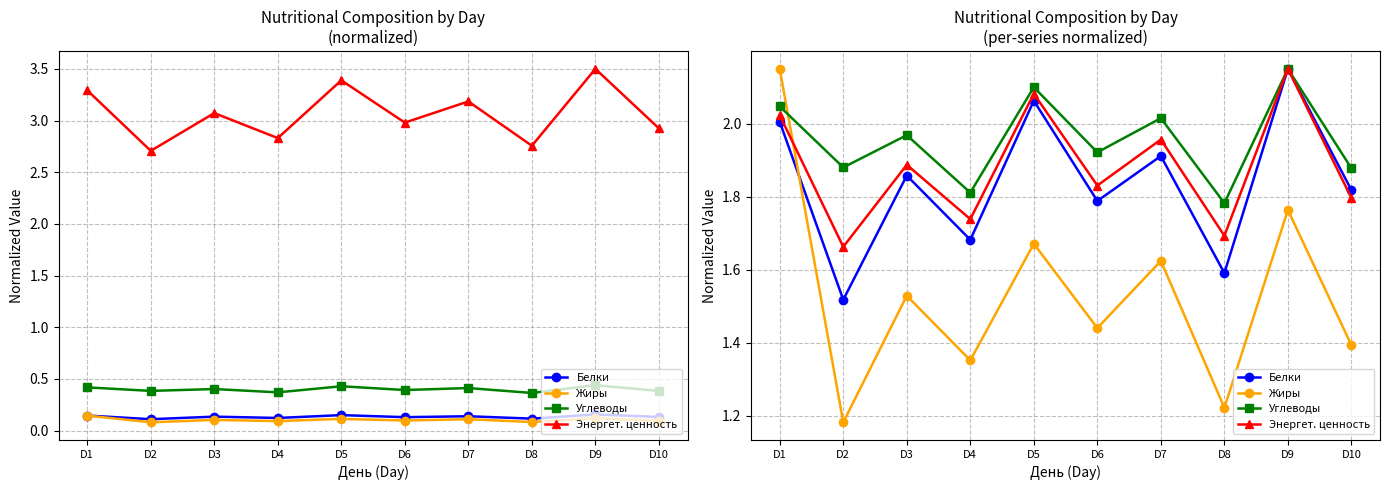

What is the value of the Энергет. ценность point at the 2nd from the left?

1.7